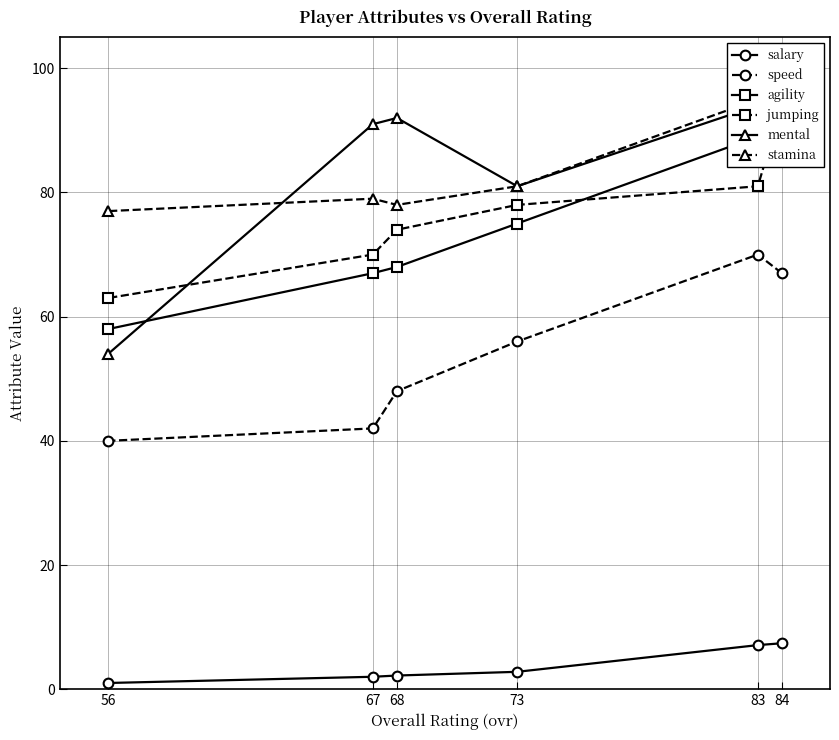

What is the value of the speed point at the 2nd from the left?

42.0